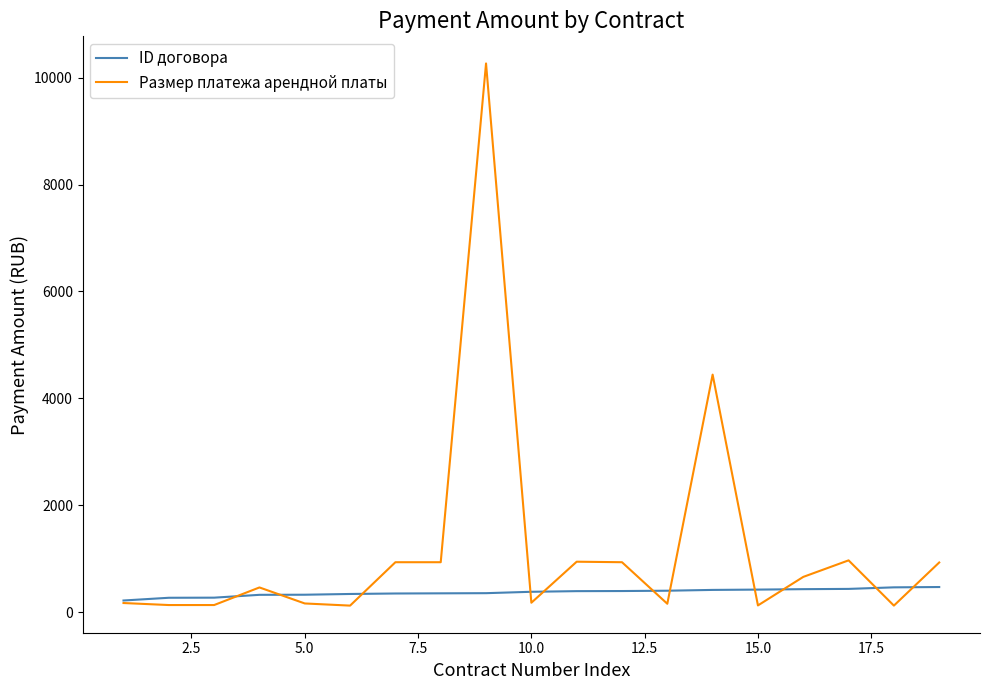

Which series has the largest total across all categories?

Размер платежа арендной платы